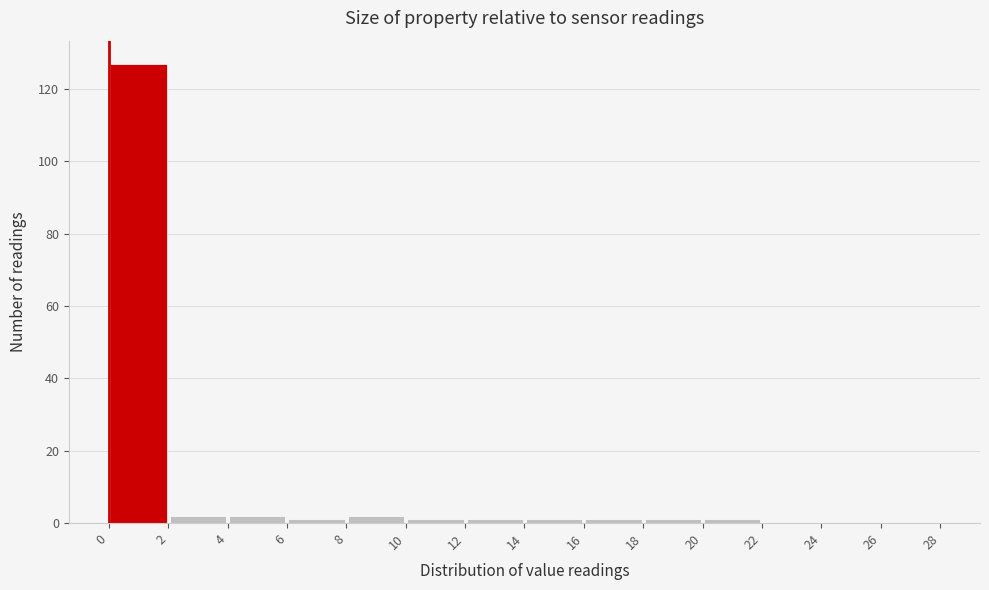

Over which range of the x-axis is the bar tallest?

0 to 2